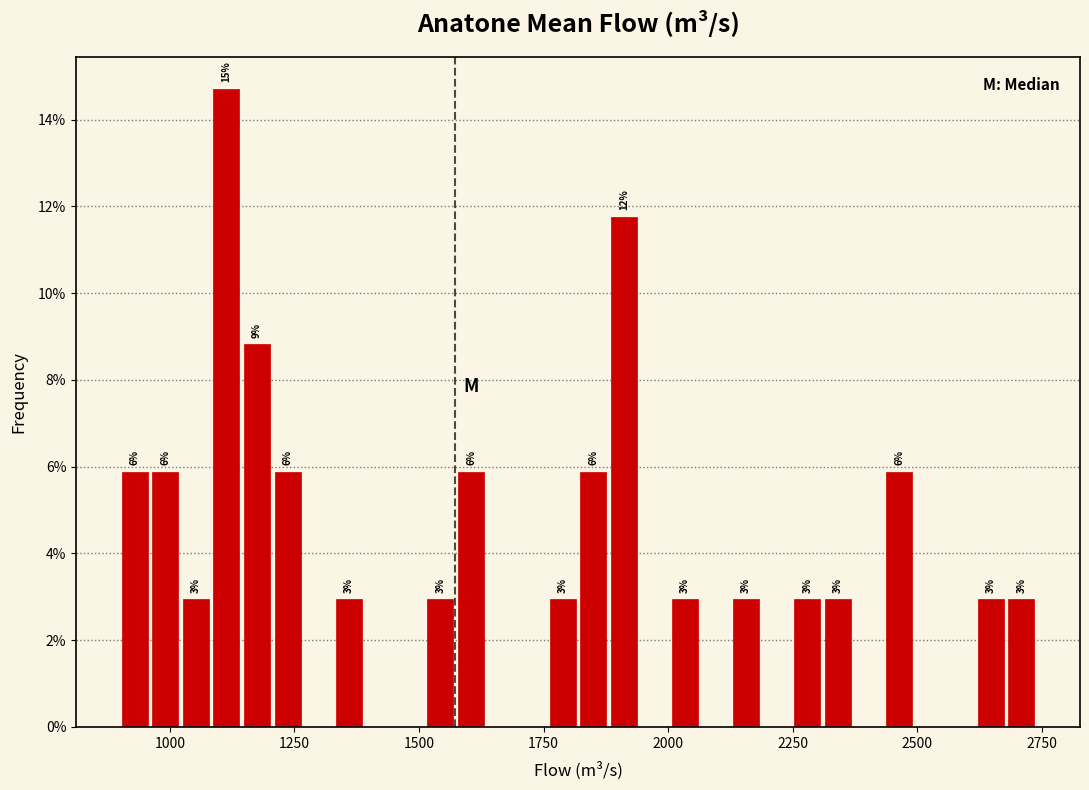

Around what value on the x-axis is the tallest bar? Give the approximate position of its centre, as read against the axis.

1100